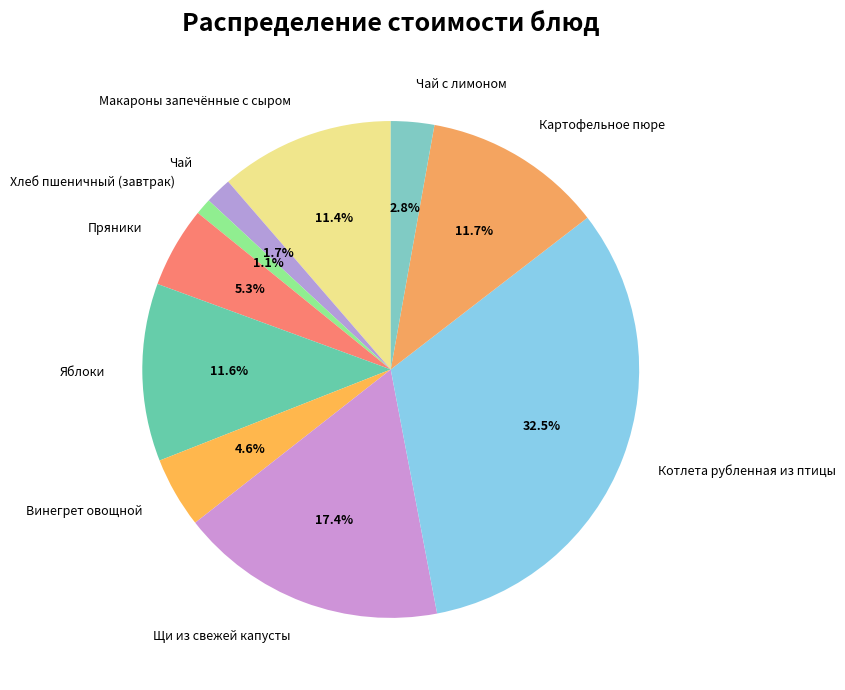

Which category has the biggest portion of the pie?

Котлета рубленная из птицы